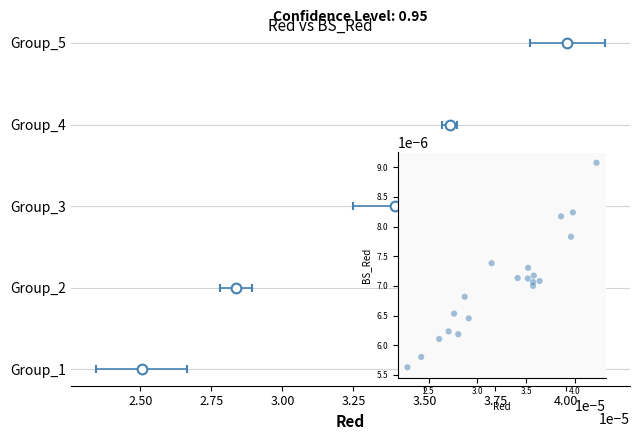

Count the number of points in this scatter plot.

20